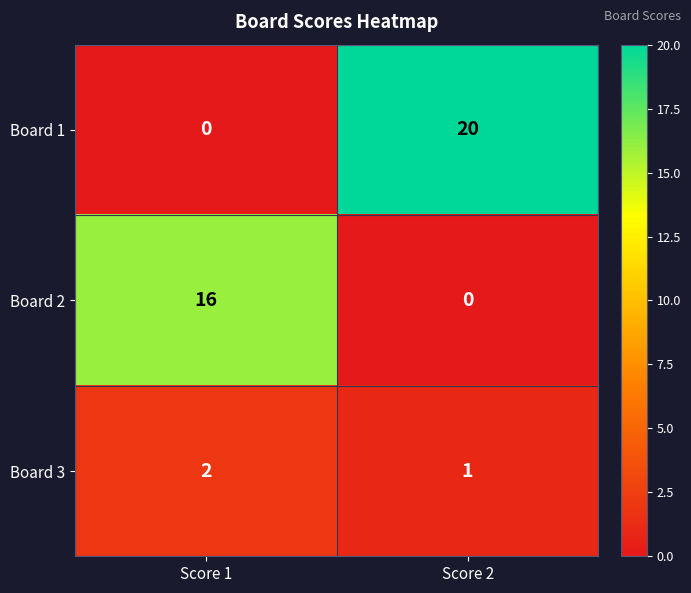

What value does the Board 2 series have at Score 1?

16